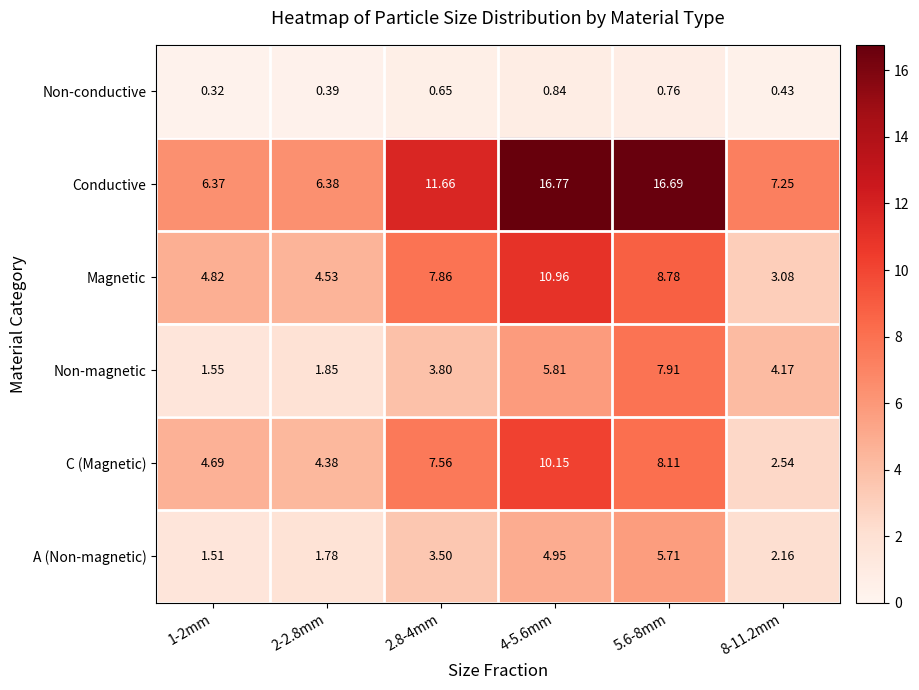

Rank the series by their maximum value, from highest to lowest.

Conductive, Magnetic, C (Magnetic), Non-magnetic, A (Non-magnetic), Non-conductive